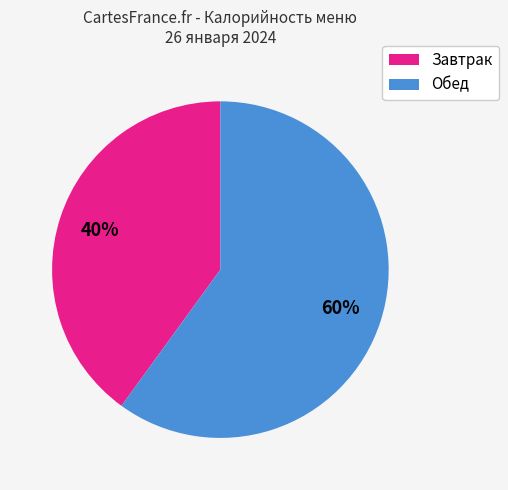

Is there any slice that represents more than half of the pie?

Yes